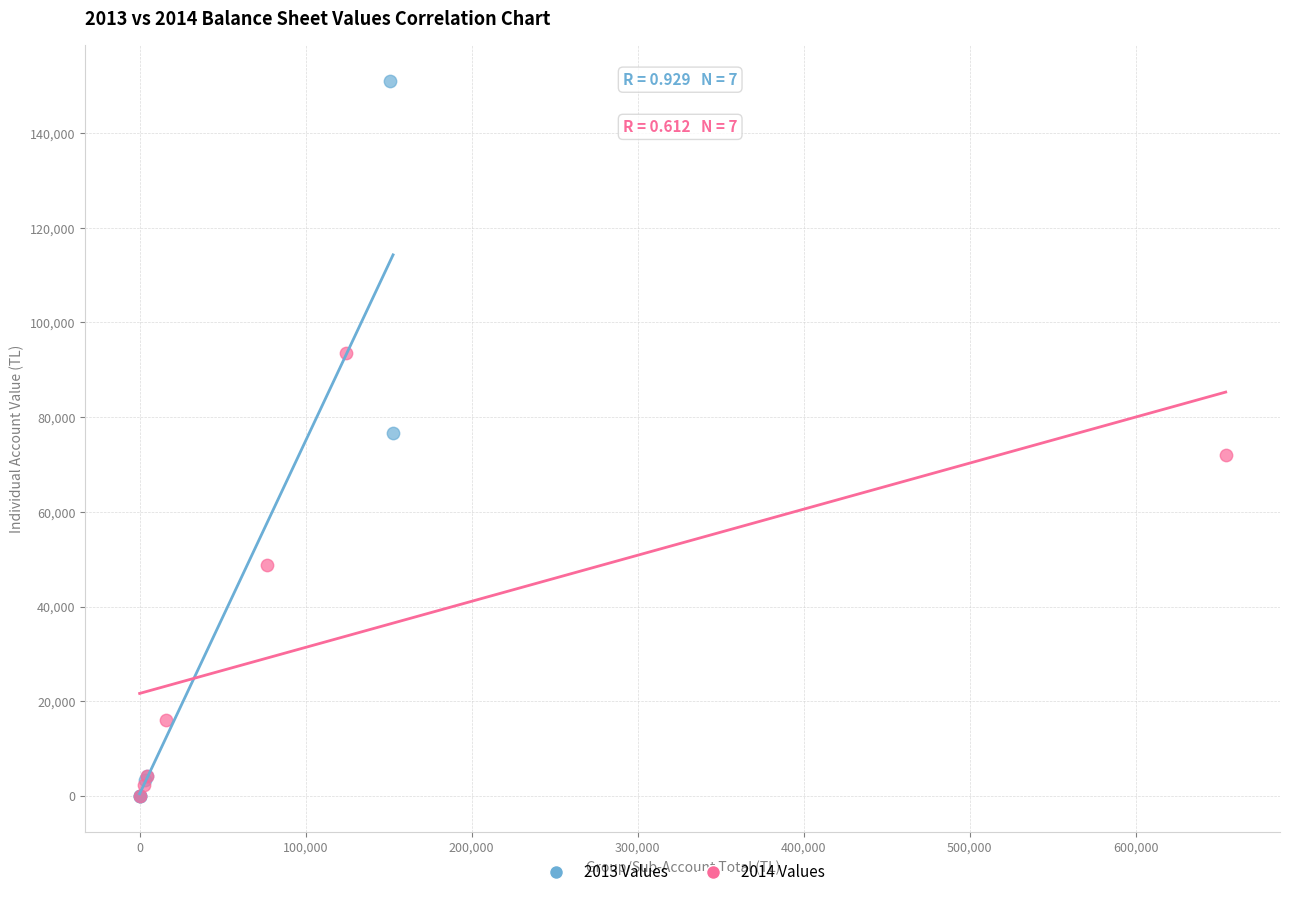

Which series contains the highest Y value?

2013 Values